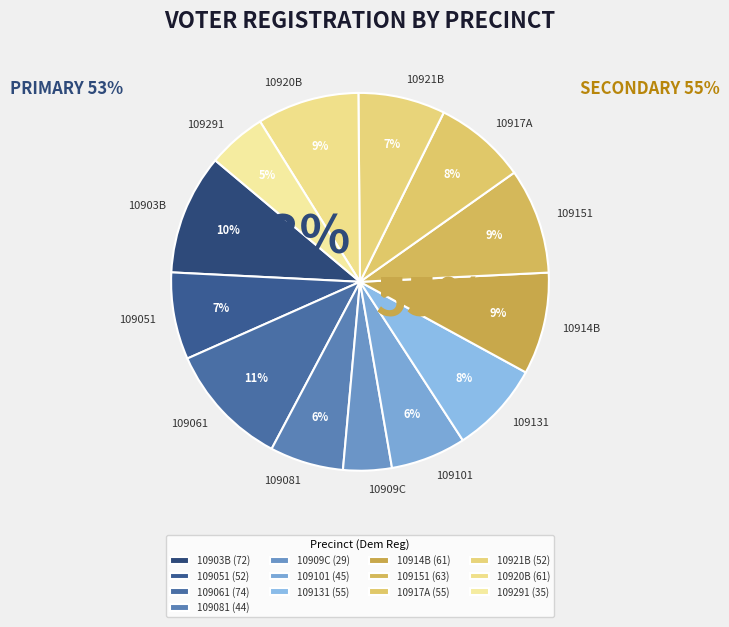

What is the ratio of the value at 10920B to the value at 109101?

1.4